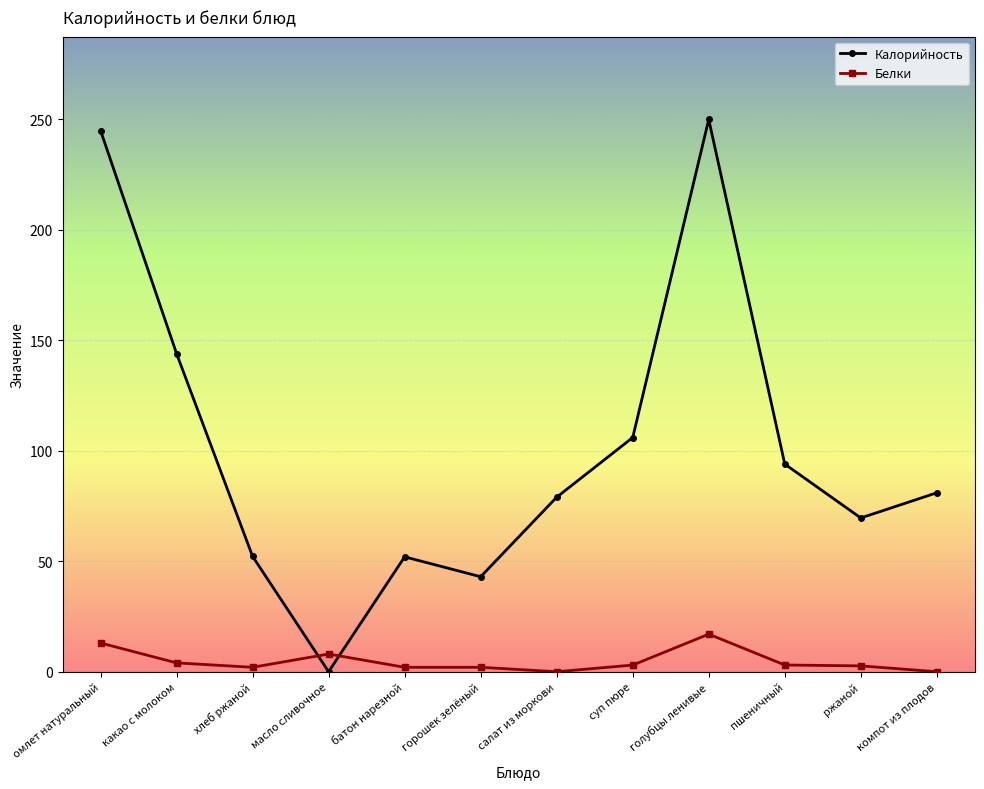

Which category has the lowest value in the Калорийность series?

масло сливочное